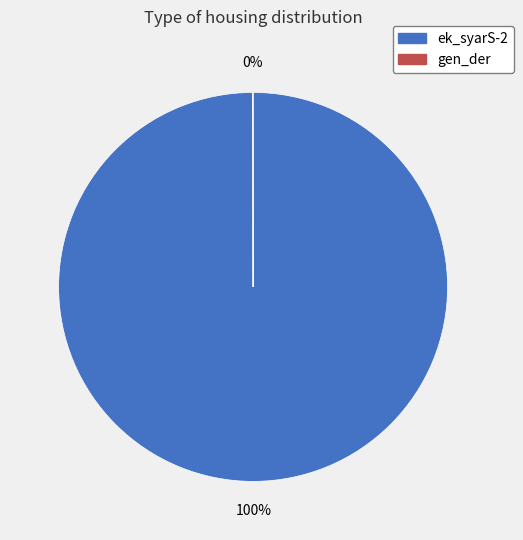

Does any single category account for the majority?

Yes